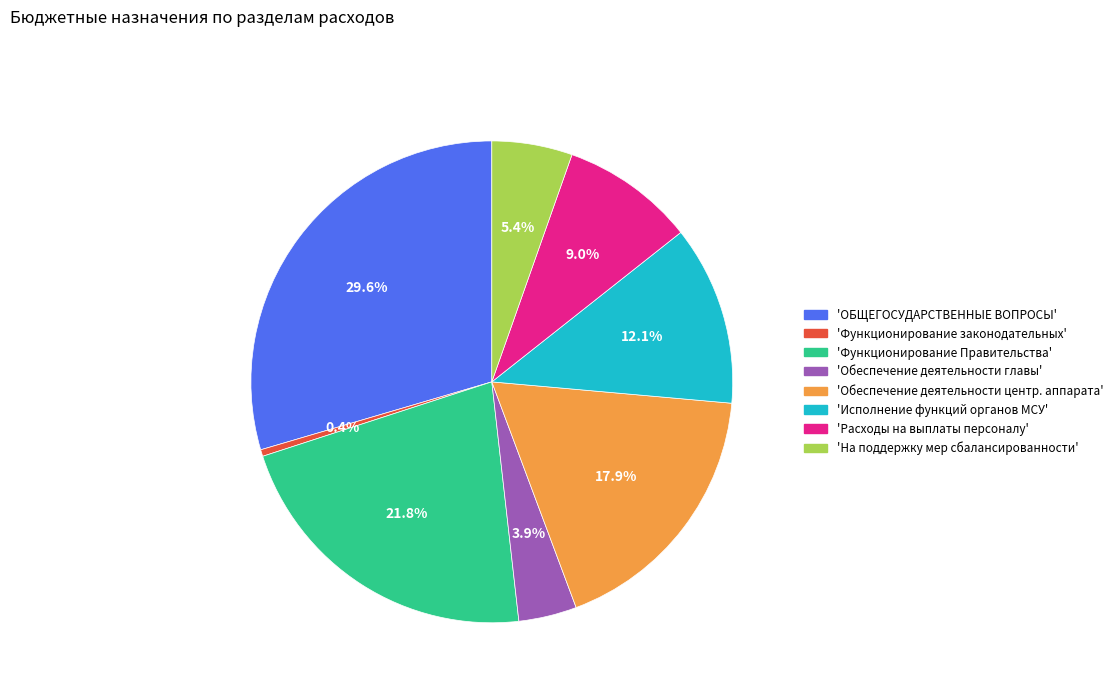

To the nearest percent, what is the difference between the largest and smallest slice percentages?

29%